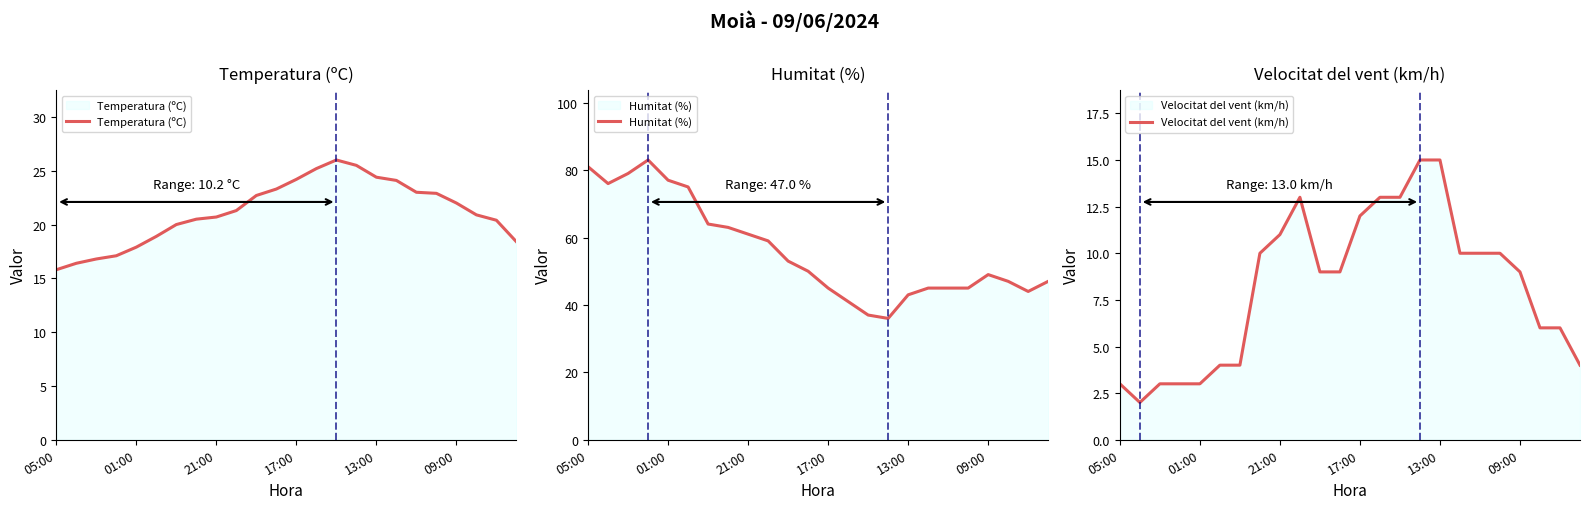

Which series changed the most between 7 and 13?

Humitat (%)